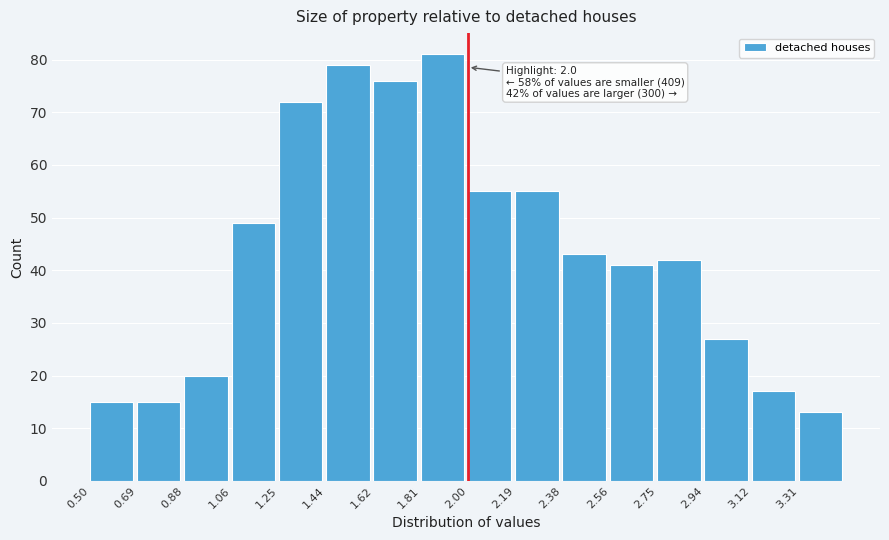

Which range on the x-axis has the tallest bar?

1.82 to 2.00